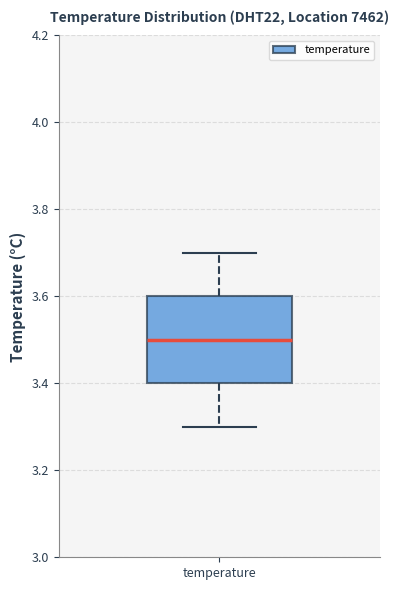

Transcribe this box plot: give where the median line is, the range the box spans, and where the two whiskers end, as read against the y-axis. The values are not printed on the chart, so give them approximately, as read against the axis.

median 3.5, box 3.4 to 3.6, whiskers 3.3 to 3.7